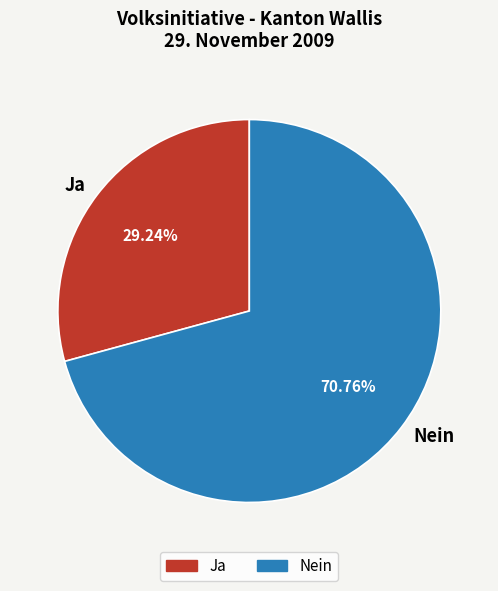

Which category has the biggest portion of the pie?

Nein